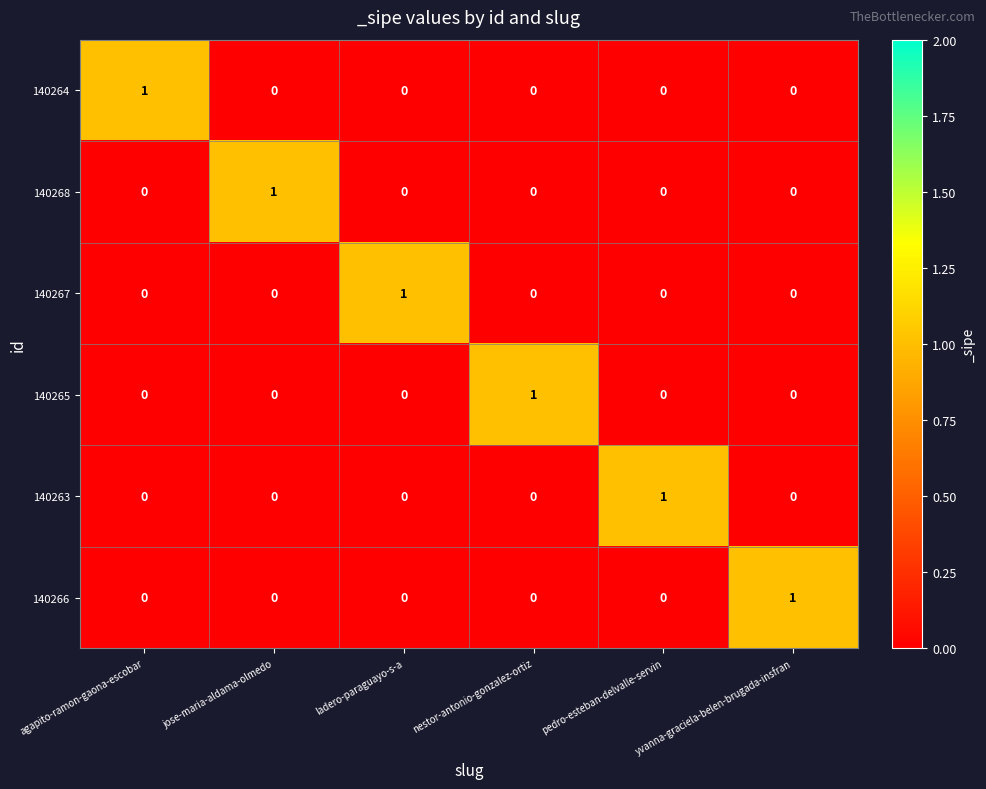

At how many categories does at least one series exceed 0?

6